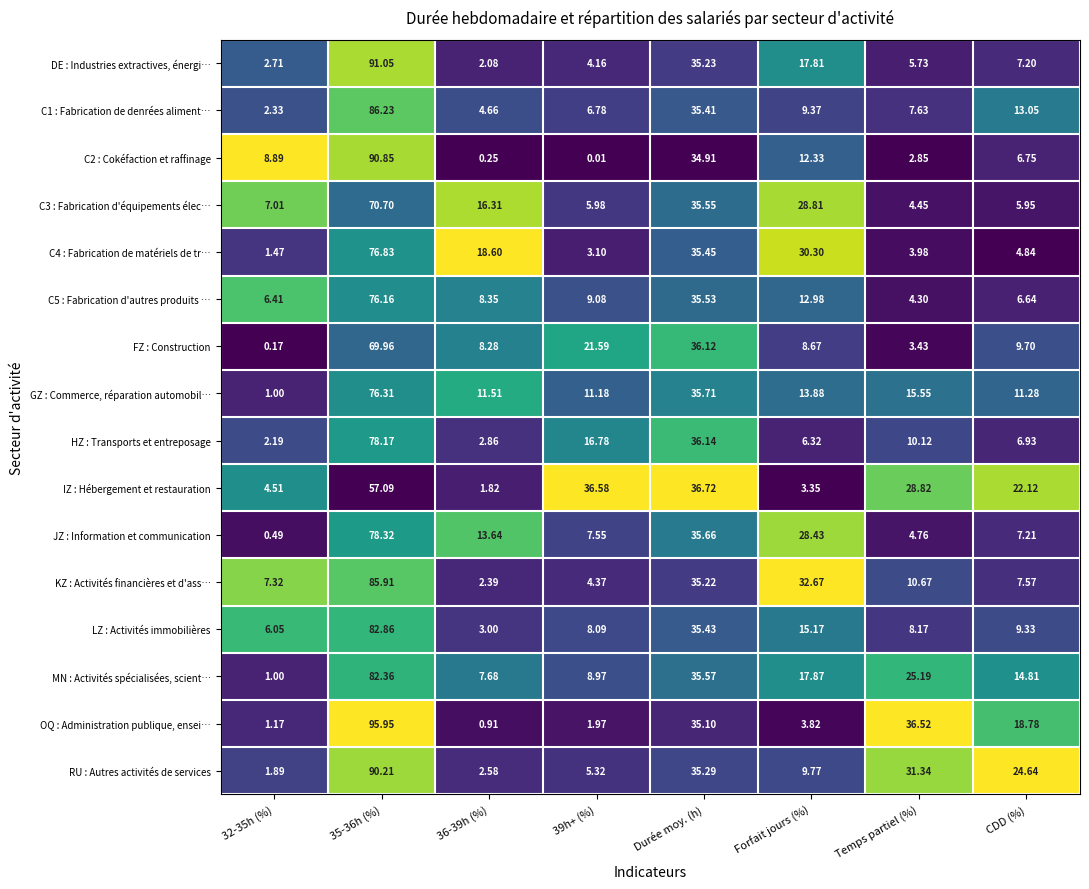

Which series has the largest total across all categories?

RU : Autres activités de services